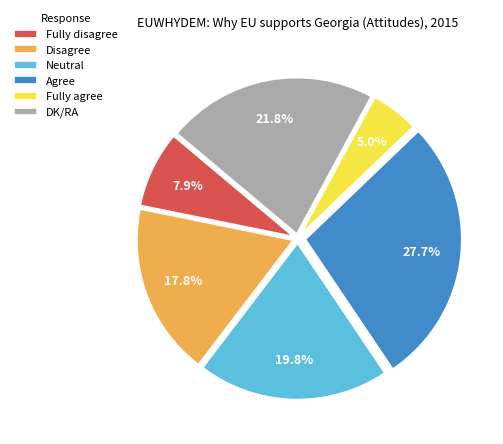

The Neutral slice represents 20% of the pie. True or false?

True